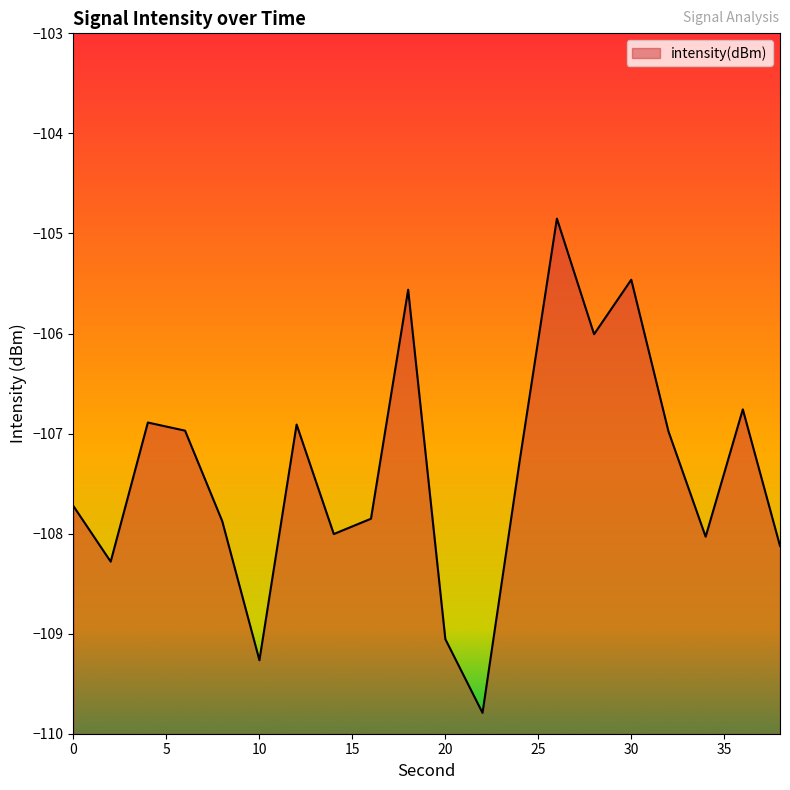

Which category has the lowest value across all series?

22